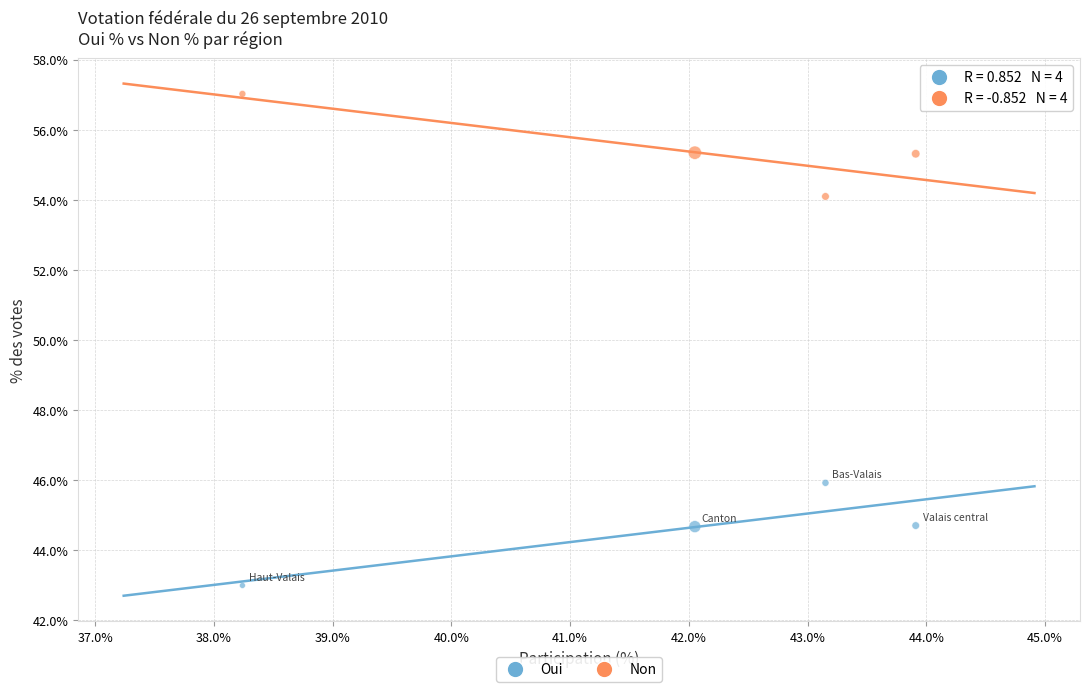

Which series reaches the minimum Y coordinate?

Oui